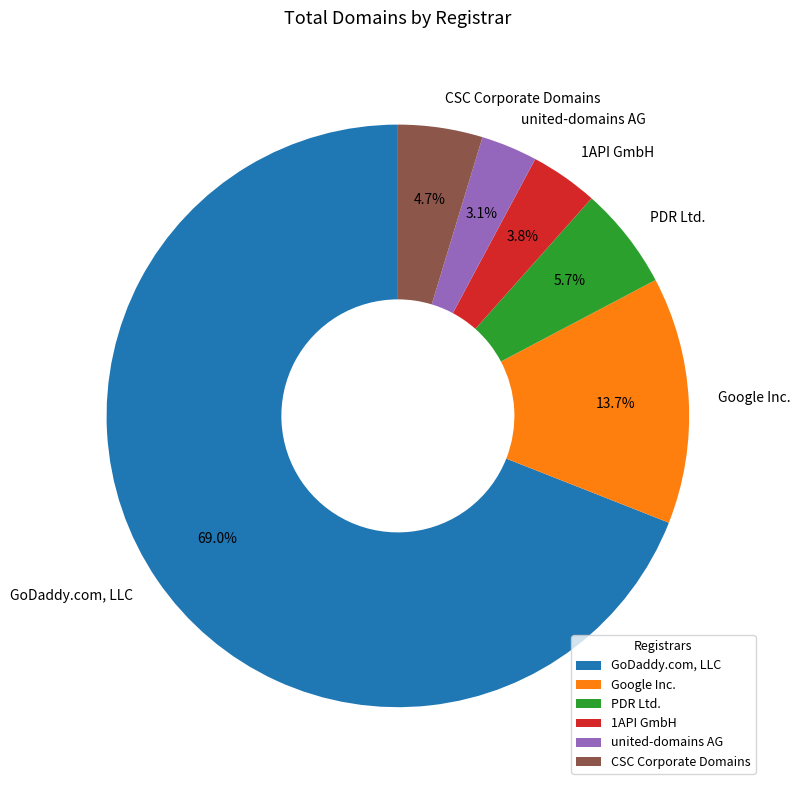

Is there a majority slice in this chart?

Yes